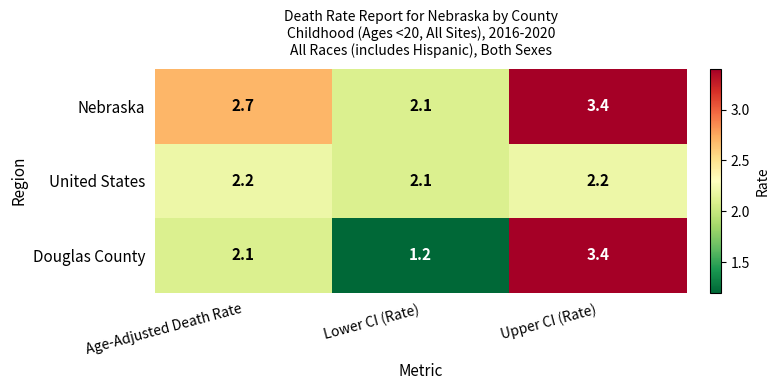

What is the total value across all series at Upper CI (Rate)?

9.0